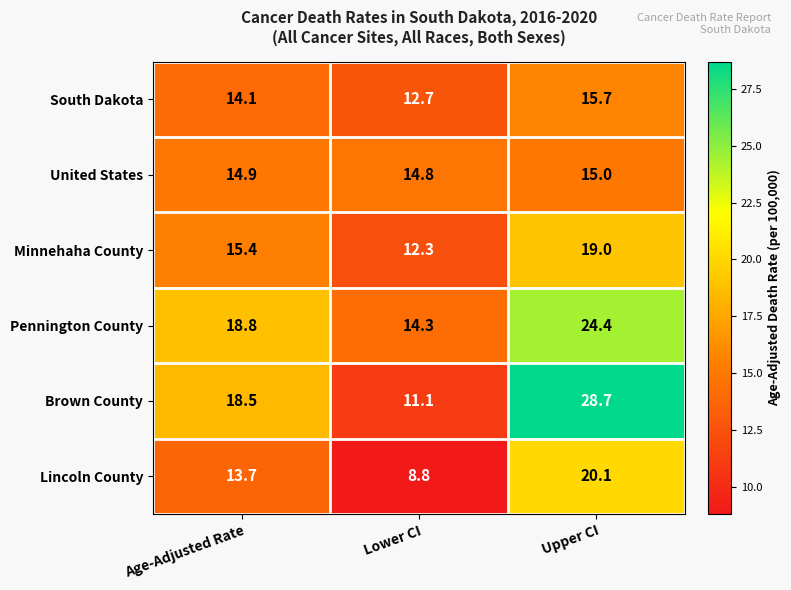

What is the difference between the maximum and second lowest values in the Pennington County series?

5.6